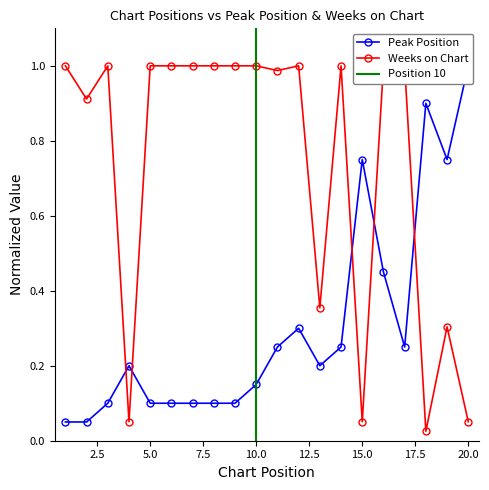

How many intersections are there between Weeks on Chart and Peak Position?

5